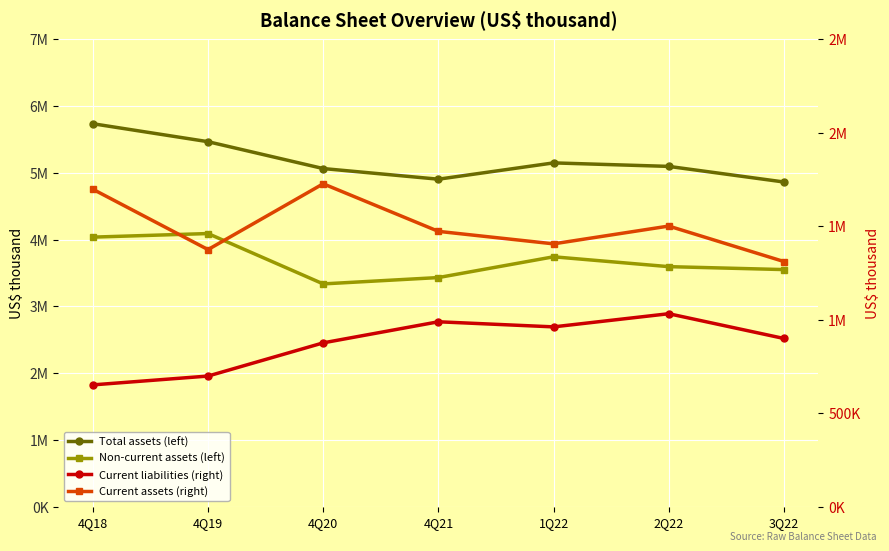

Rank the series by their maximum value, from lowest to highest.

Current liabilities (right), Current assets (right), Non-current assets (left), Total assets (left)